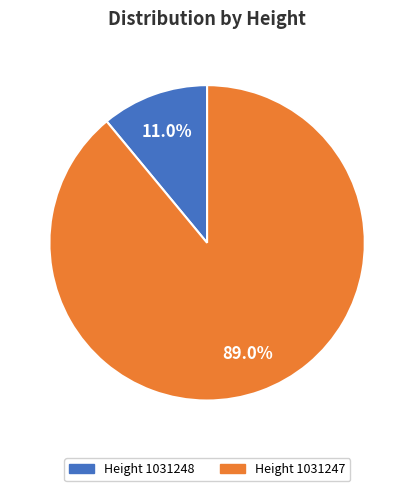

Does any single category account for the majority?

Yes